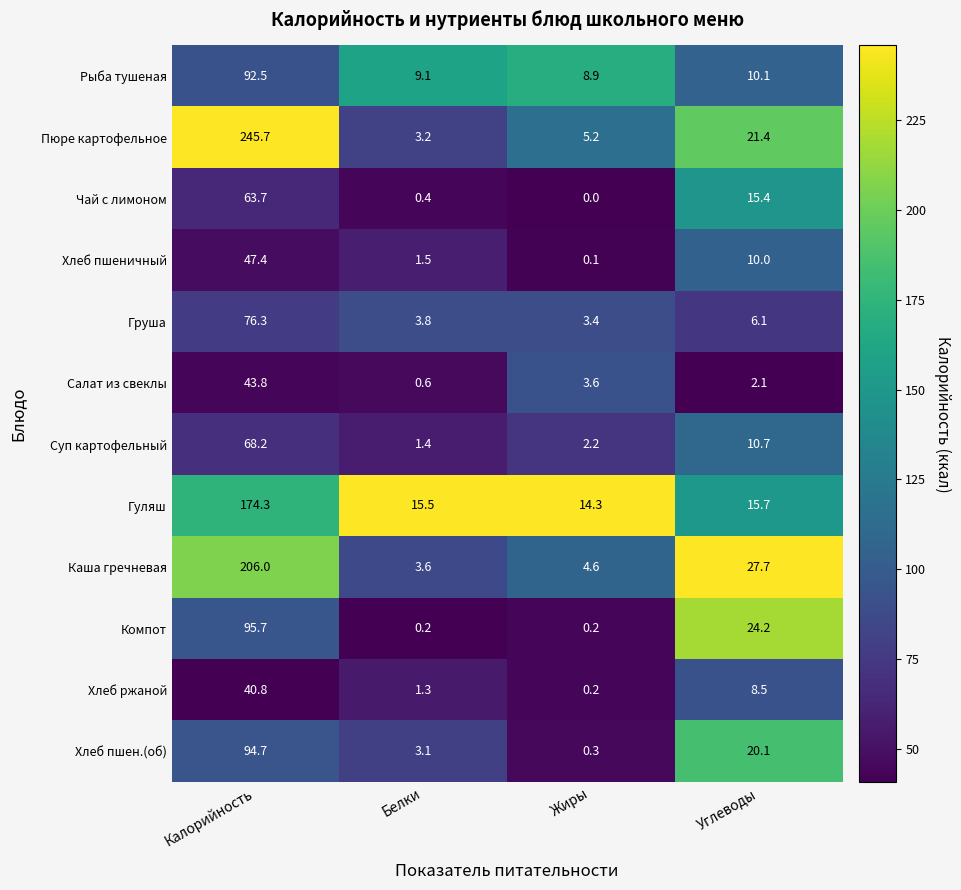

Which series has the largest total across all categories?

Пюре картофельное